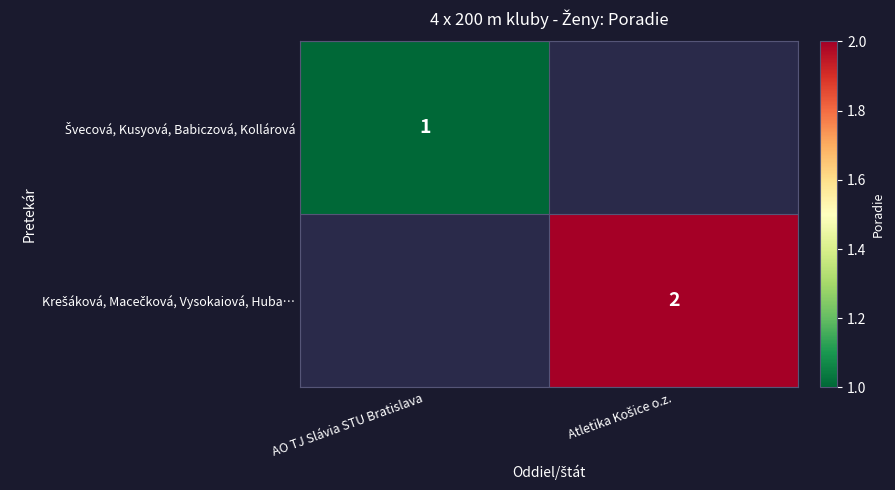

What is the maximum value shown in the chart?

2.0